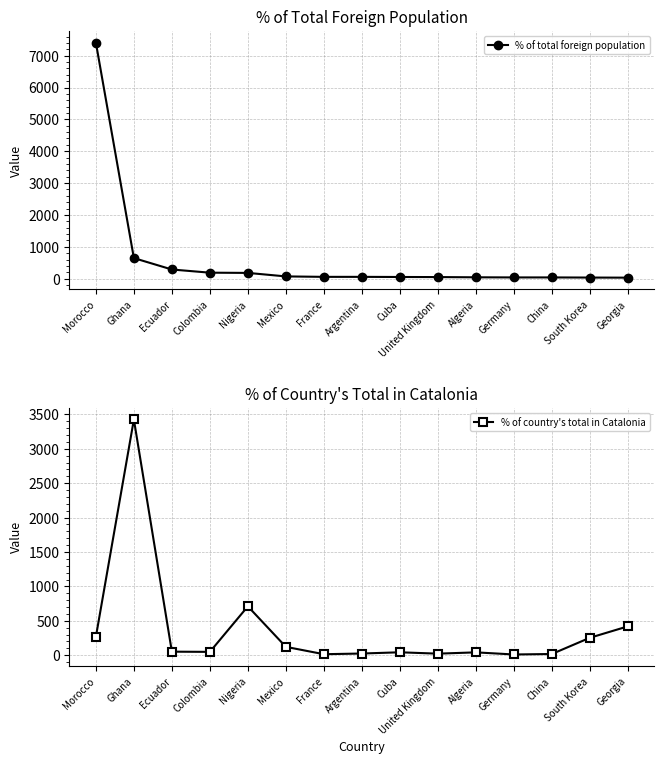

At which category does % of country's total in Catalonia reach its first local peak?

Ghana